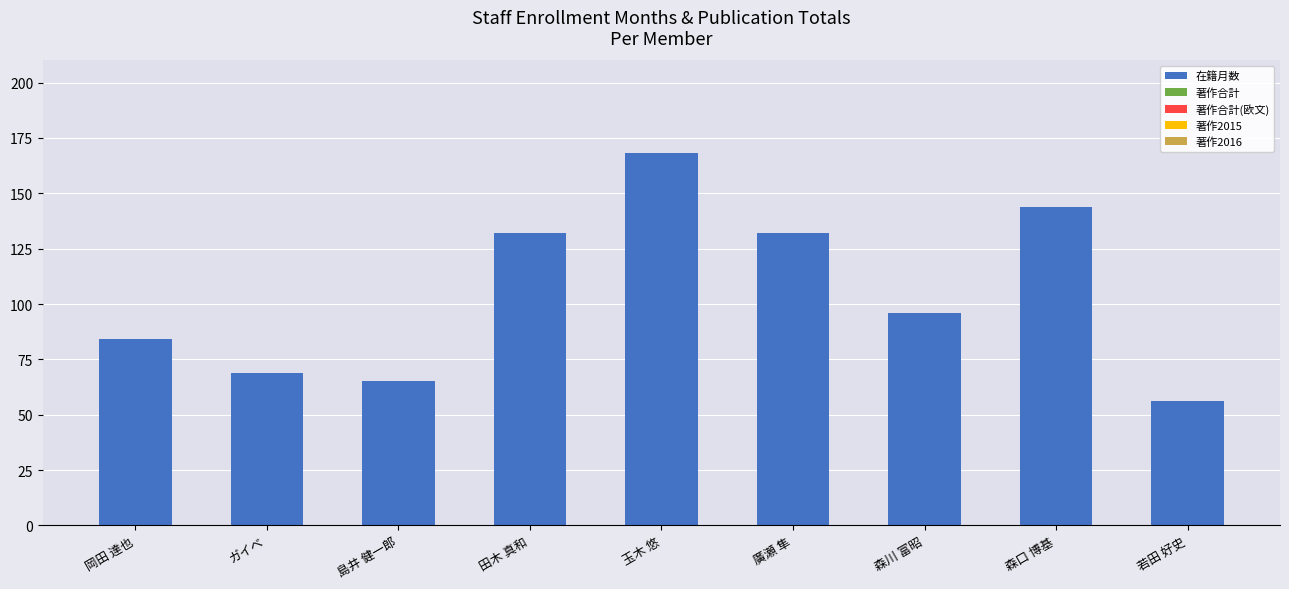

True or false: the data shows 21 at 森川 富昭.

False